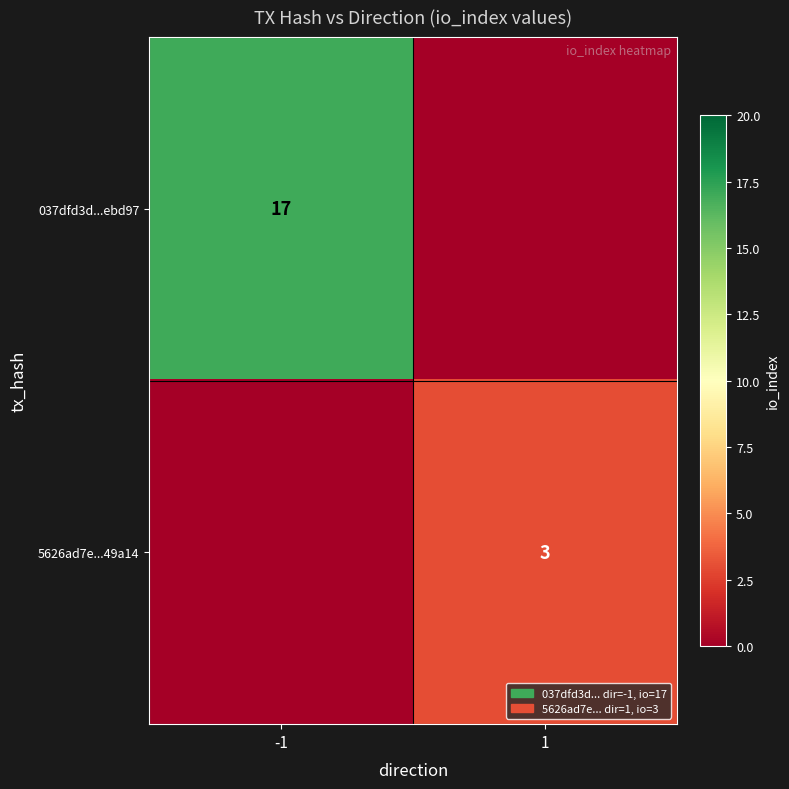

True or false: 5626ad7e...49a14 has a value of 3 at 1.

True